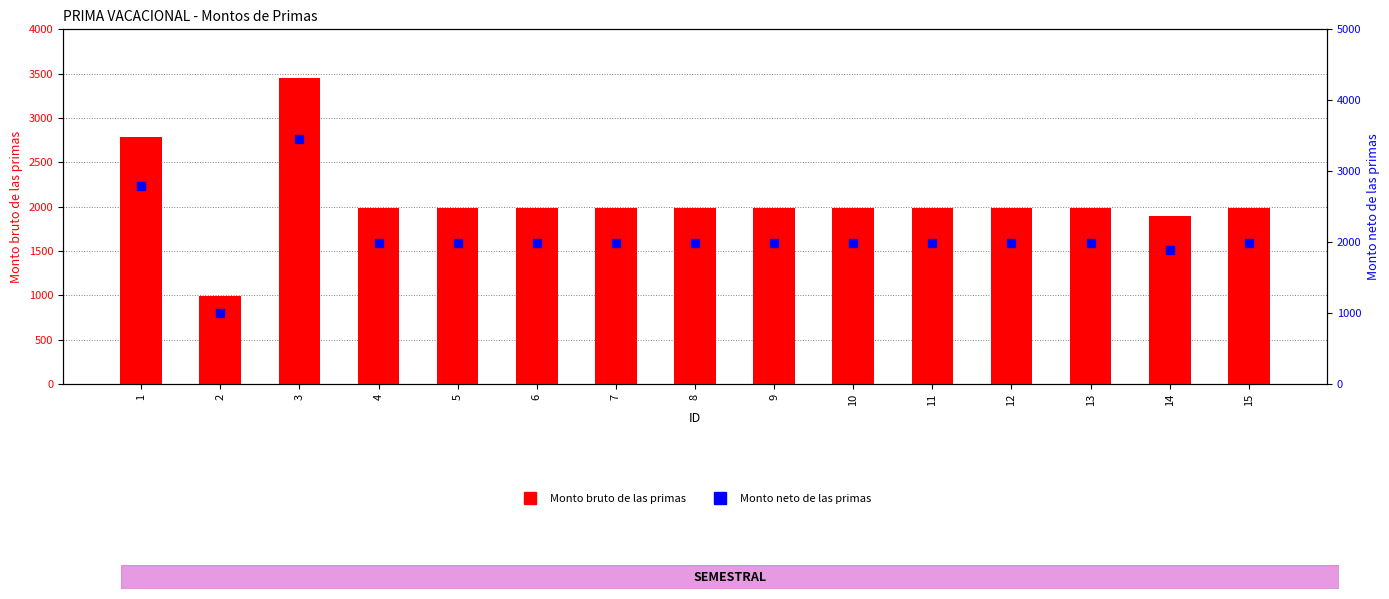

What are all the series names shown in the legend?

Monto bruto de las primas, Monto neto de las primas